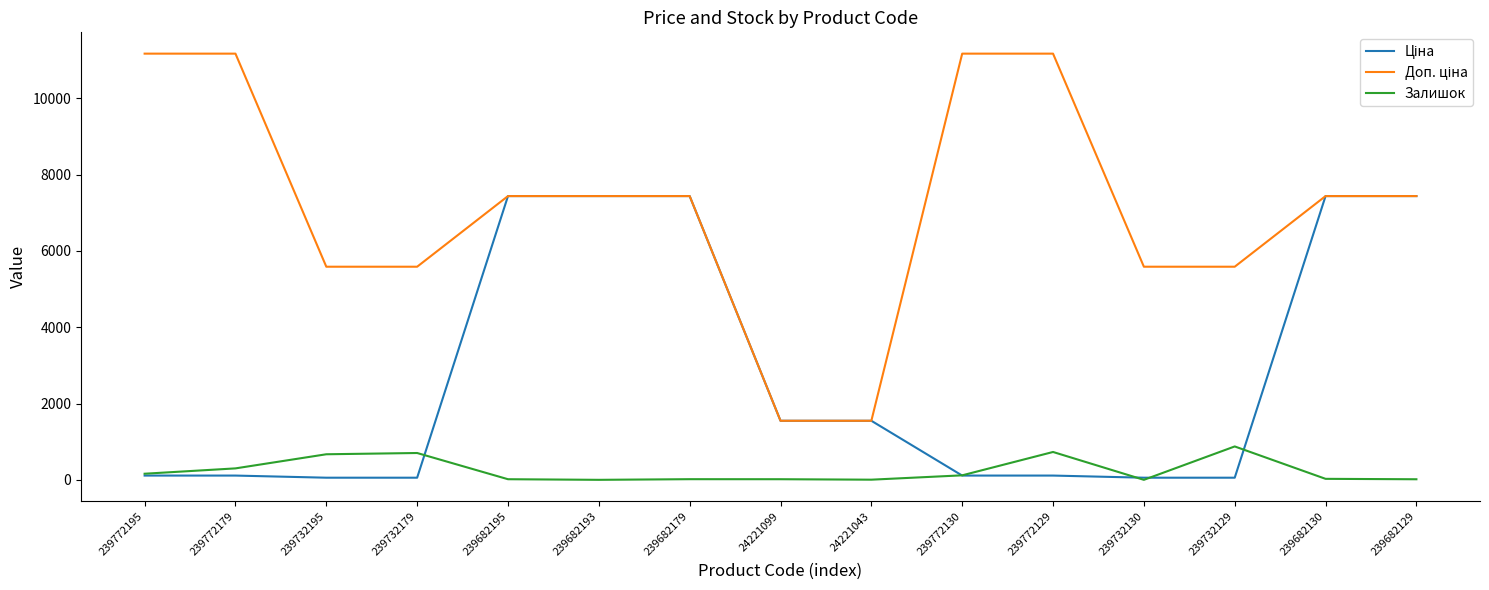

What is the maximum value for Залишок?

875.0